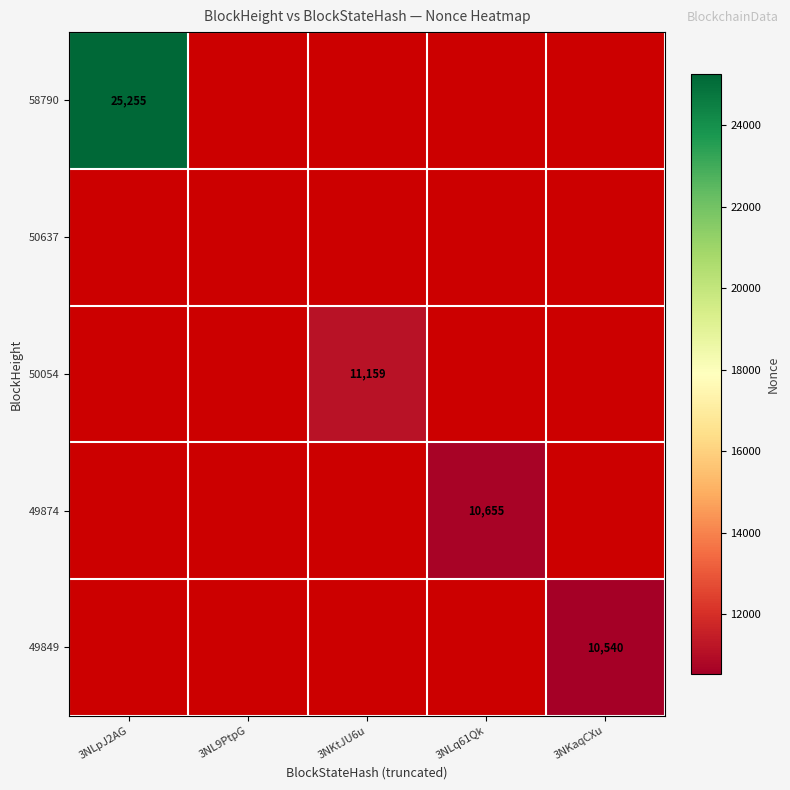

True or false: 50054 has a value of 11159 at 3NKtJU6u.

True